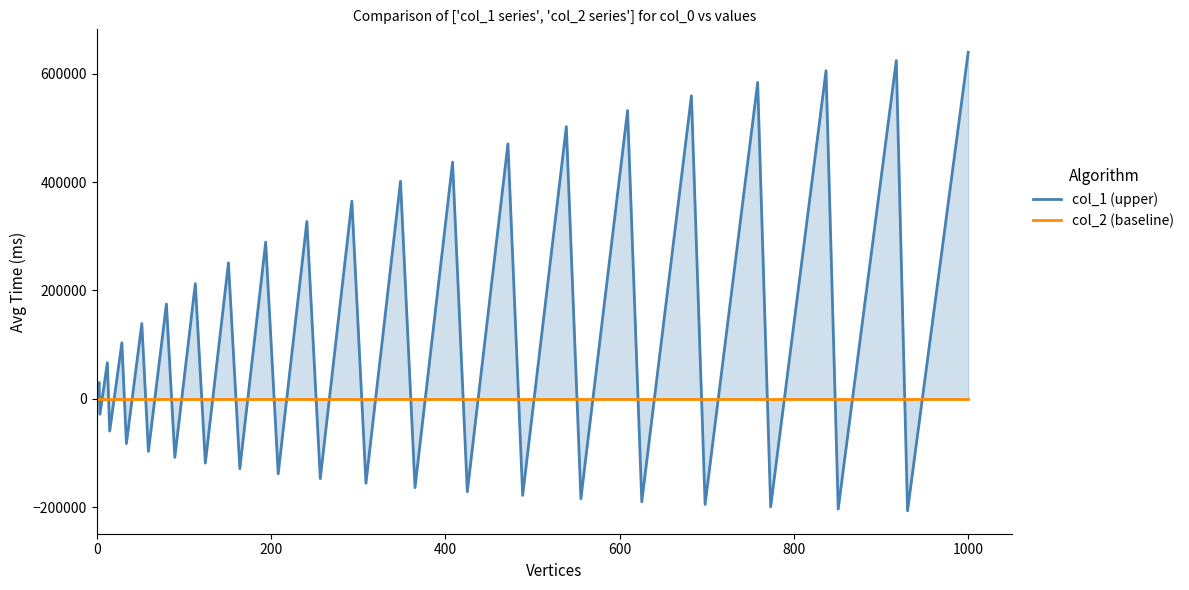

How many times do col_2 (baseline) and col_1 (upper) cross each other?

38